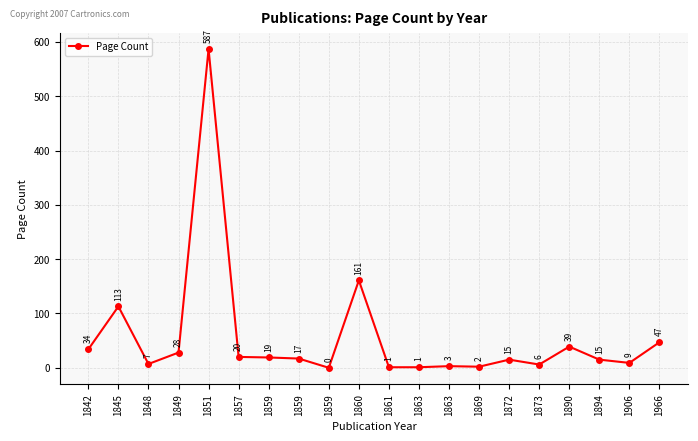

At which category does the chart reach its minimum across all series?

1859